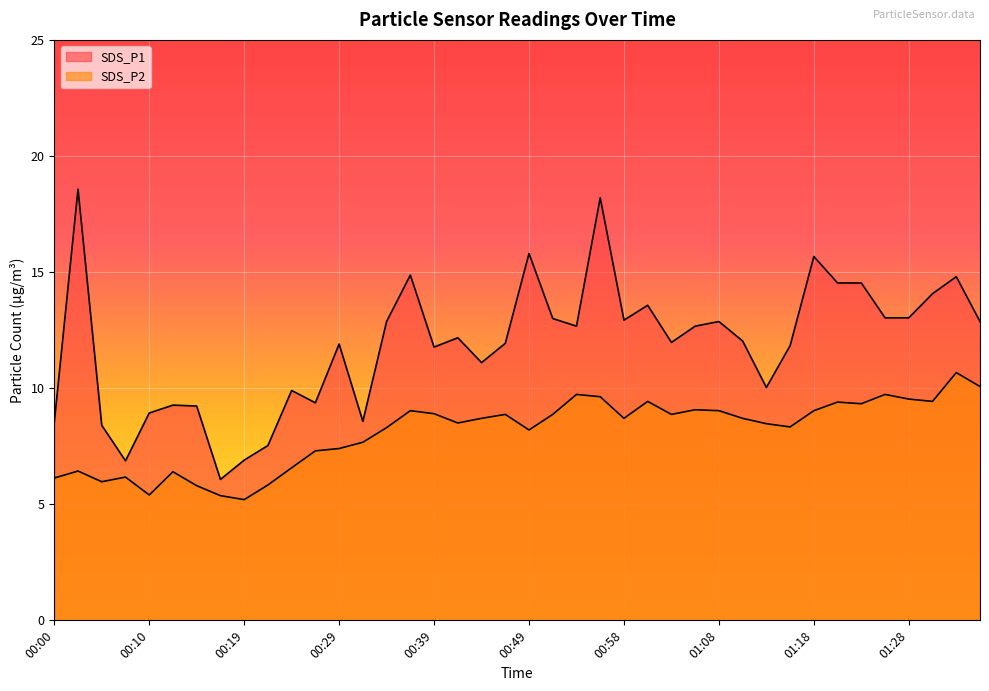

What is the sum of all SDS_P2 values?

324.2